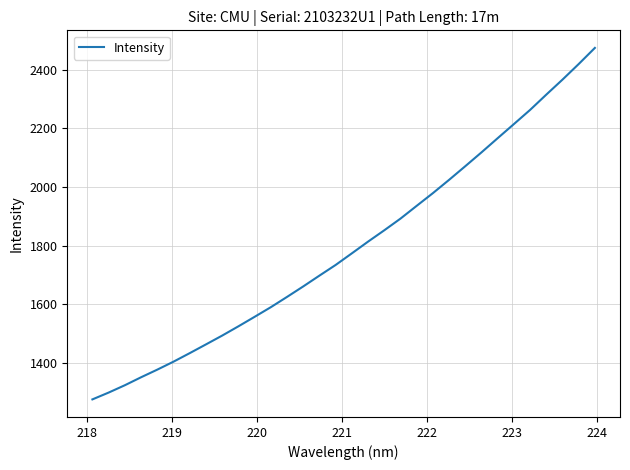

What is the minimum value shown in the chart?

1275.3